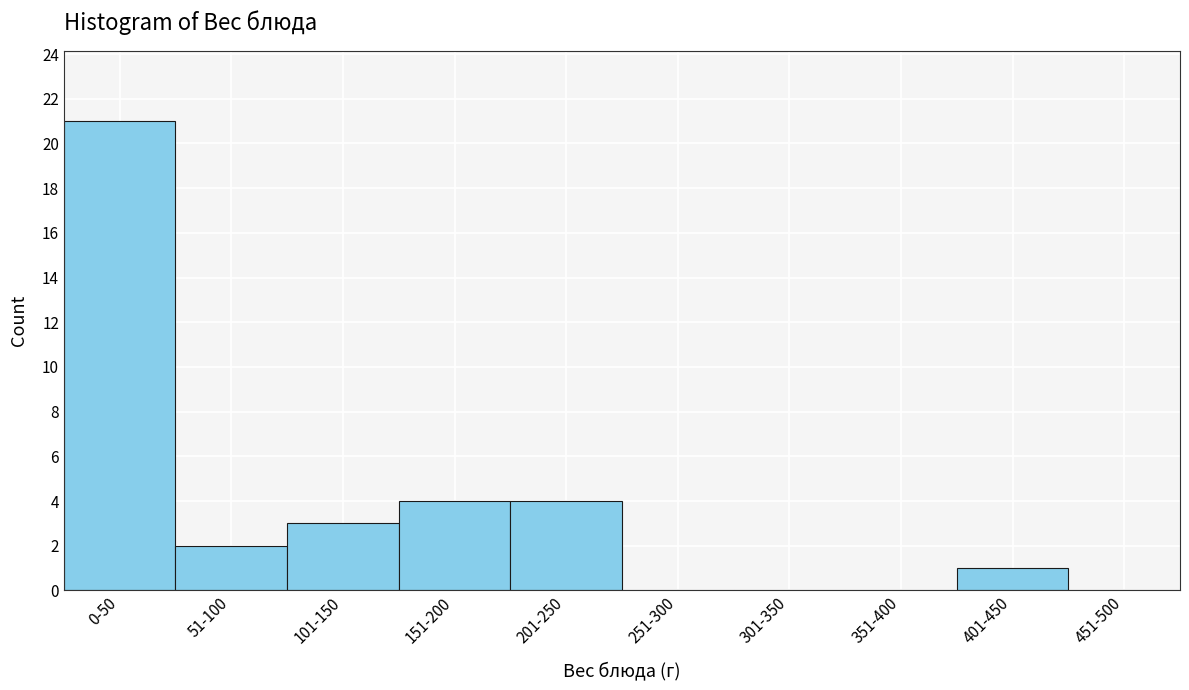

Reading right to left, list all the values displayed in this chart.

451-500=0	401-450=1	351-400=0	301-350=0	251-300=0	201-250=4	151-200=4	101-150=3	51-100=2	0-50=21